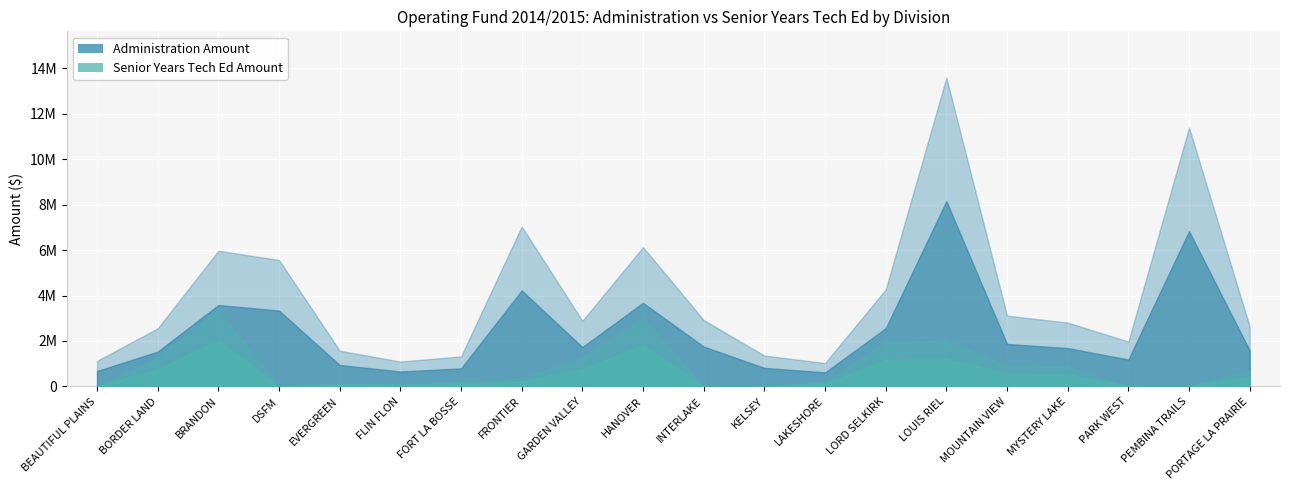

At which label is Administration Amount closest to 7311350?

FRONTIER